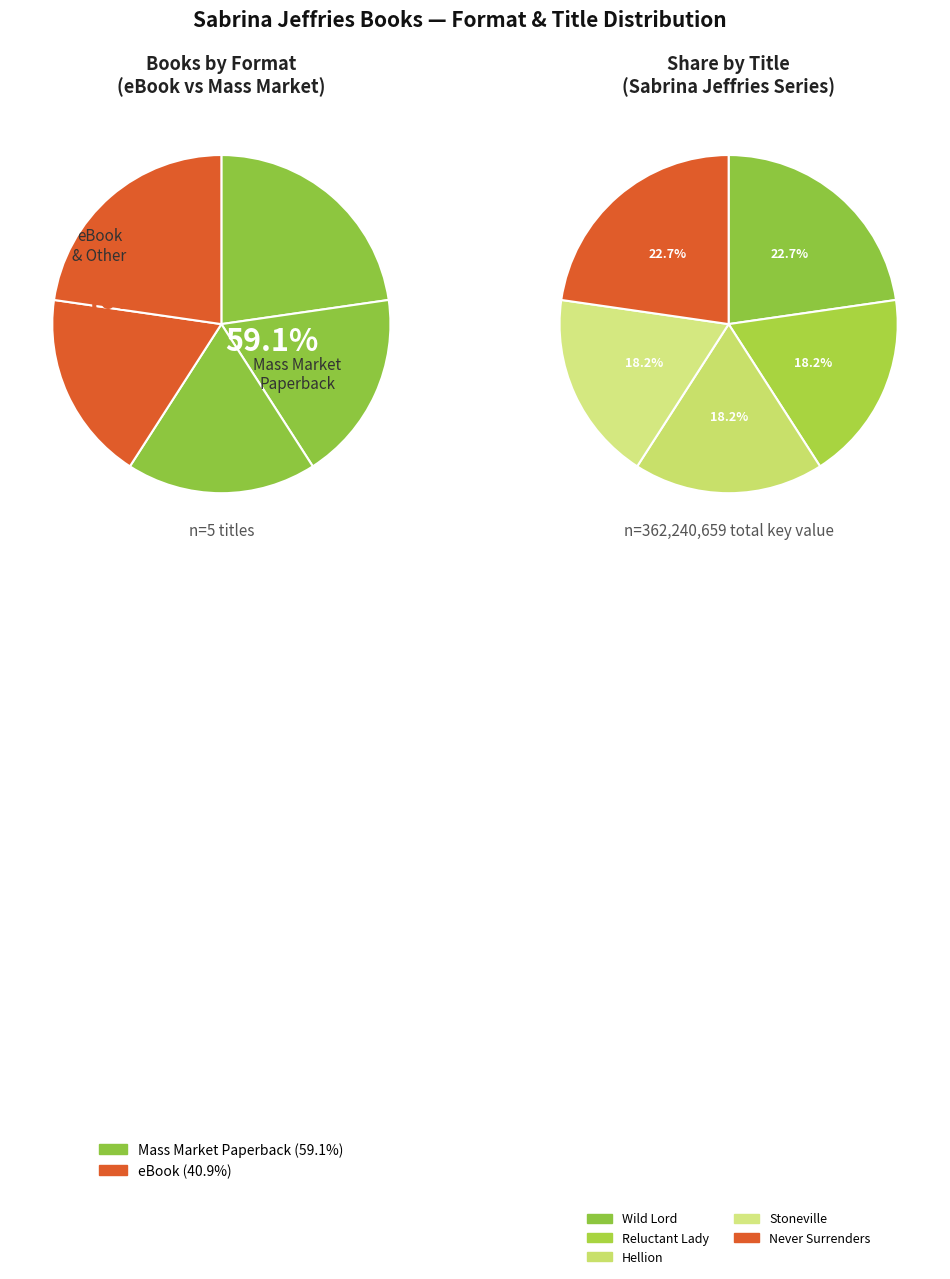

Does Lady Never Surrenders represent more than half of the total?

No